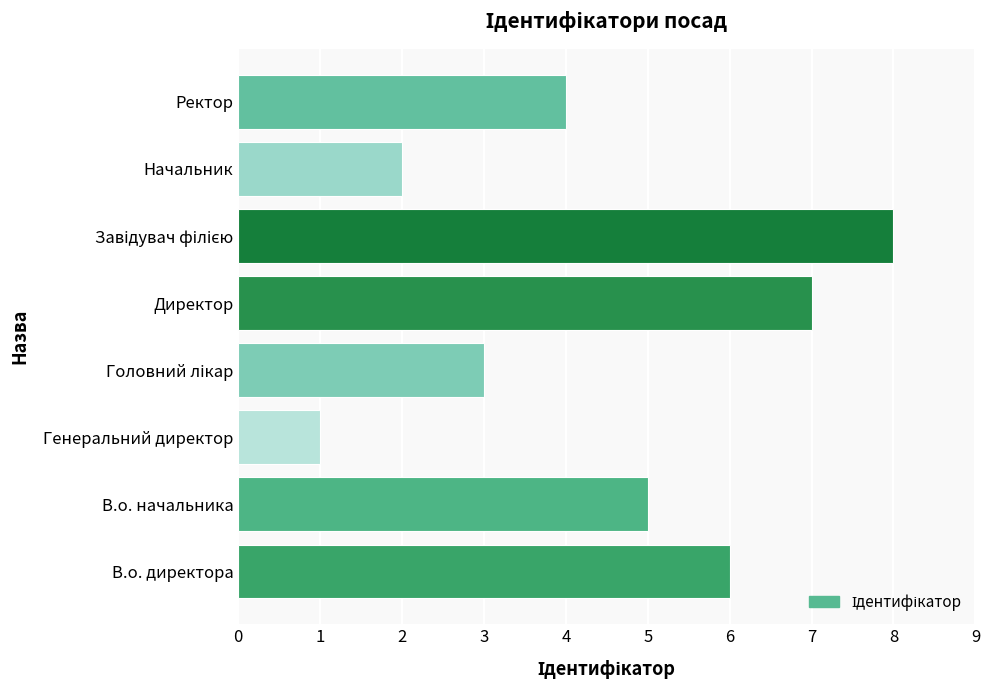

How many values are below 5?

4